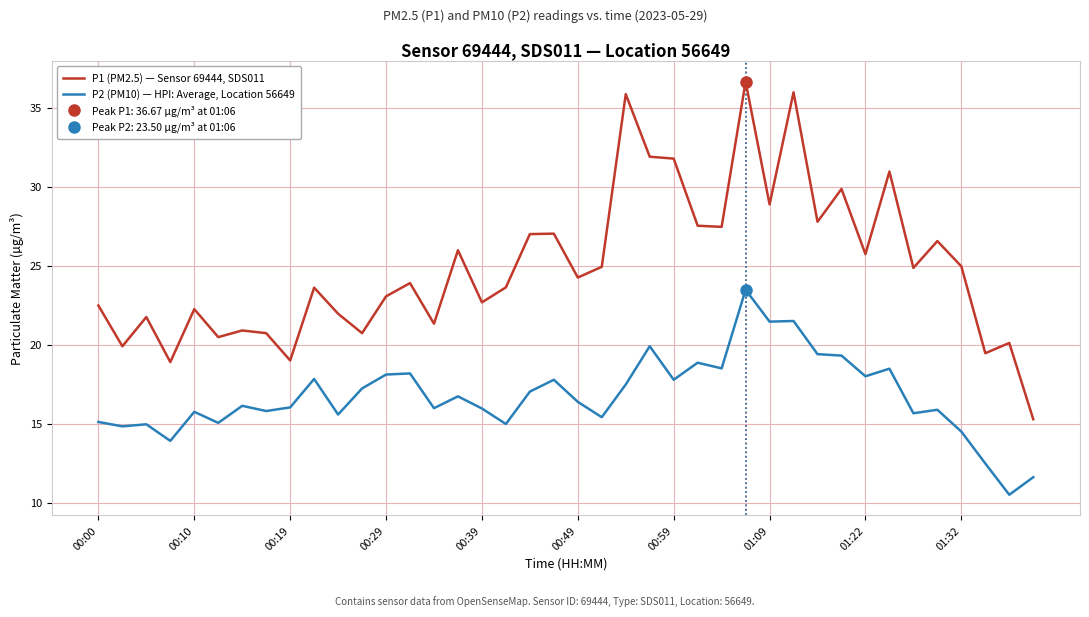

True or false: P1 (PM2.5) — Sensor 69444, SDS011 and P2 (PM10) — HPI: Average, Location 56649 cross at least once.

False